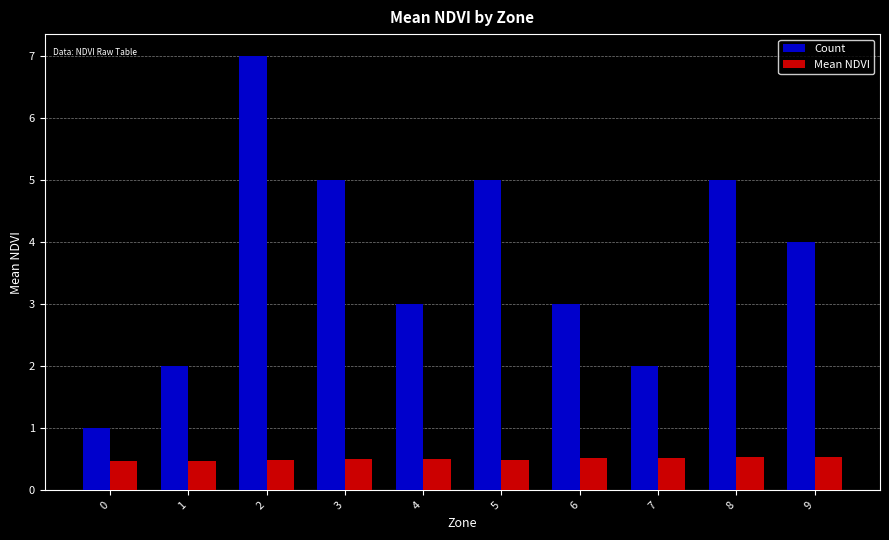

Between 3 and 4, which series saw the biggest shift?

Count